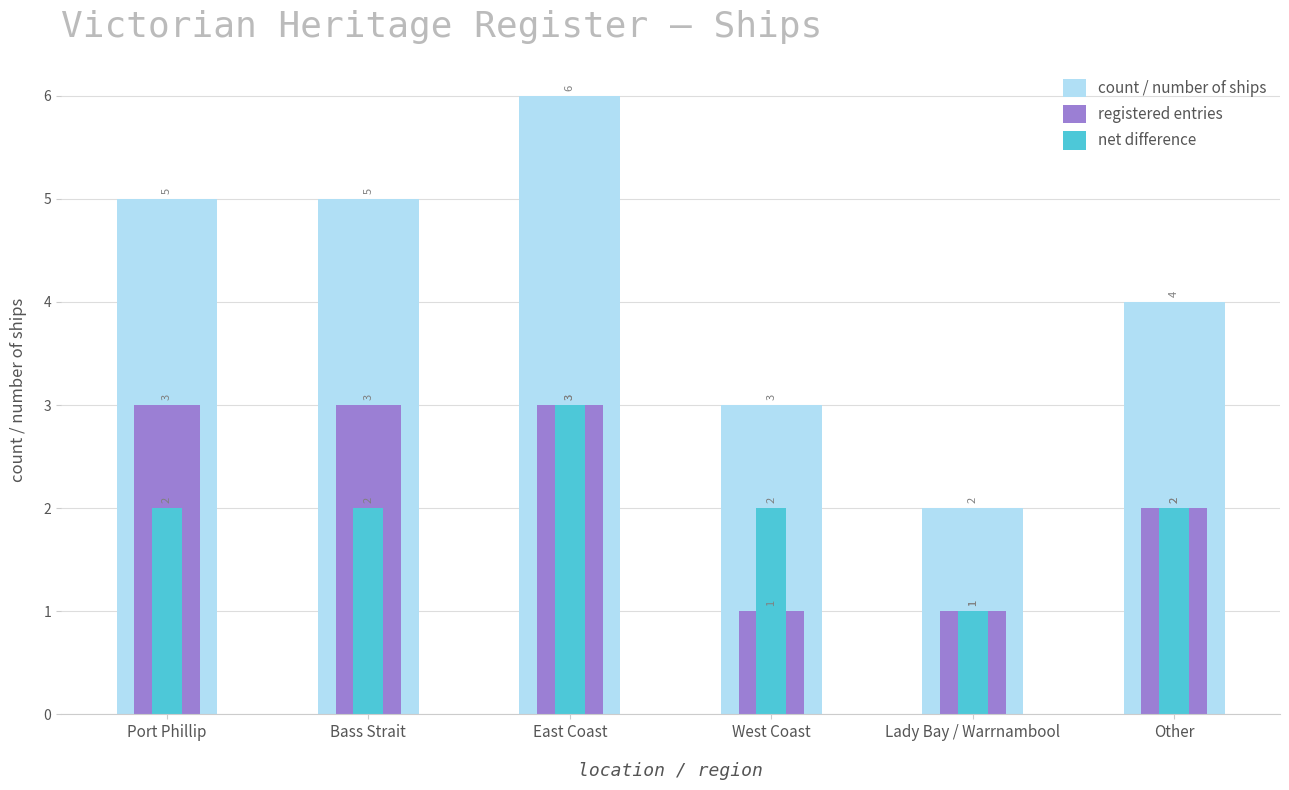

Reading left to right, list all the values displayed in this chart.

count / number of ships: Port Phillip=5	Bass Strait=5	East Coast=6	West Coast=3	Lady Bay / Warrnambool=2	Other=4
registered entries: Port Phillip=3	Bass Strait=3	East Coast=3	West Coast=1	Lady Bay / Warrnambool=1	Other=2
net difference: Port Phillip=2	Bass Strait=2	East Coast=3	West Coast=2	Lady Bay / Warrnambool=1	Other=2